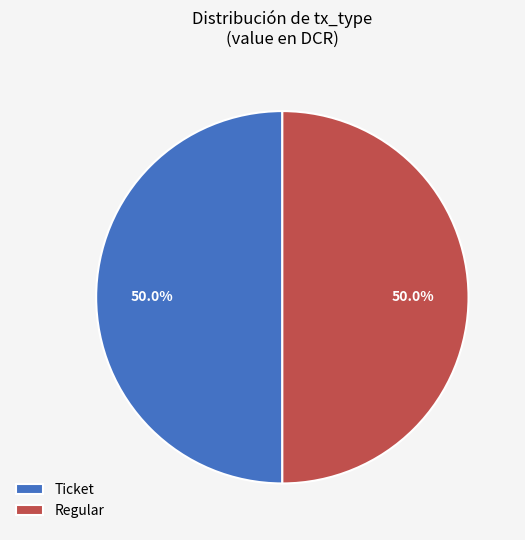

Approximately how many times larger is the value at Ticket compared to Regular?

1.0